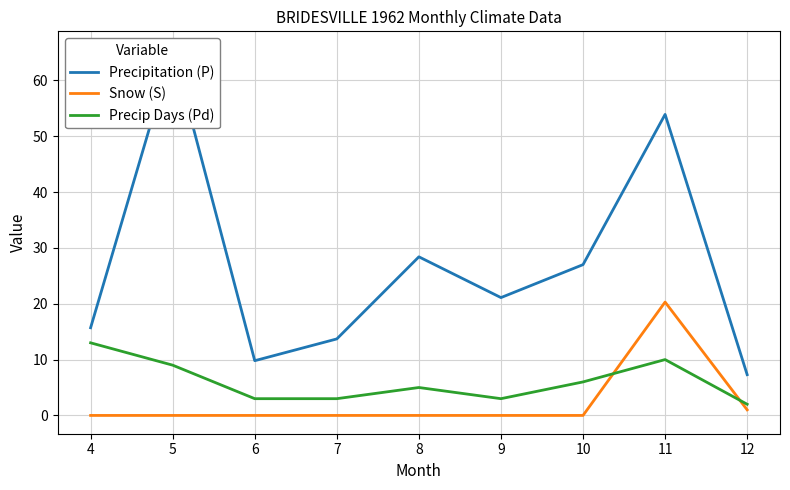

How many lines are shown in the chart?

3